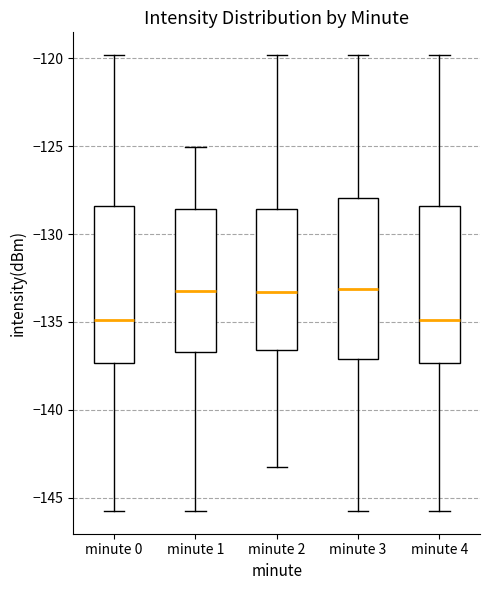

Where does the upper whisker of the box for minute 3 end on the y-axis? The values are not printed on the chart, so give them approximately, as read against the axis.

-120.0